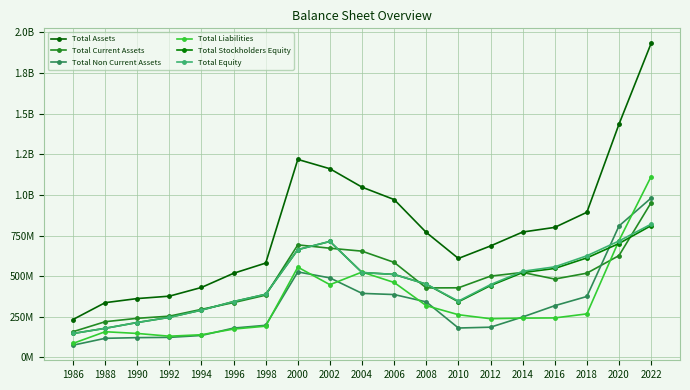

What is the spread (max minus min) of values at 2014?

529718000